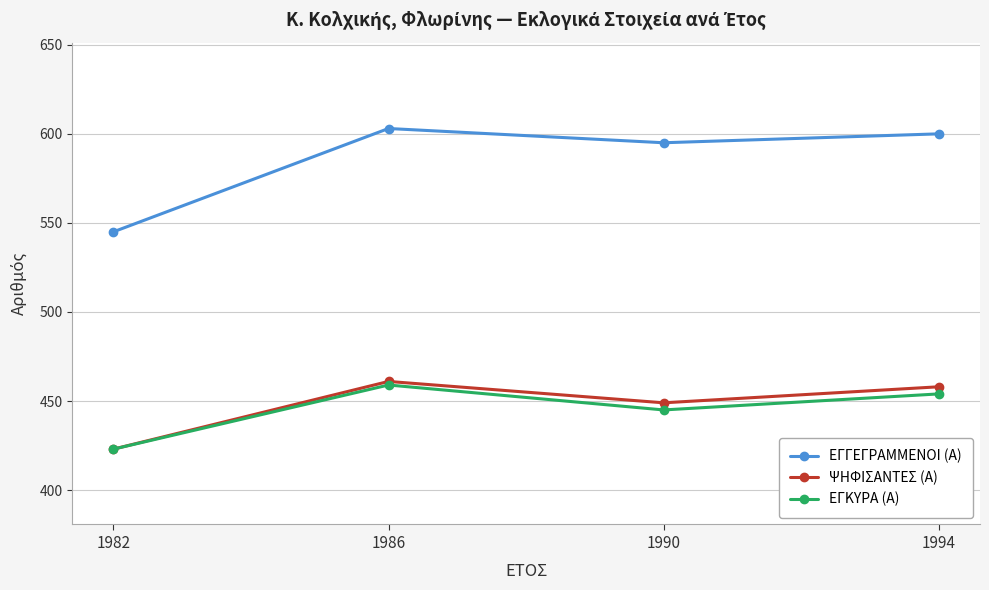

Which series has the largest range (max minus min)?

ΕΓΓΕΓΡΑΜΜΕΝΟΙ (Α)